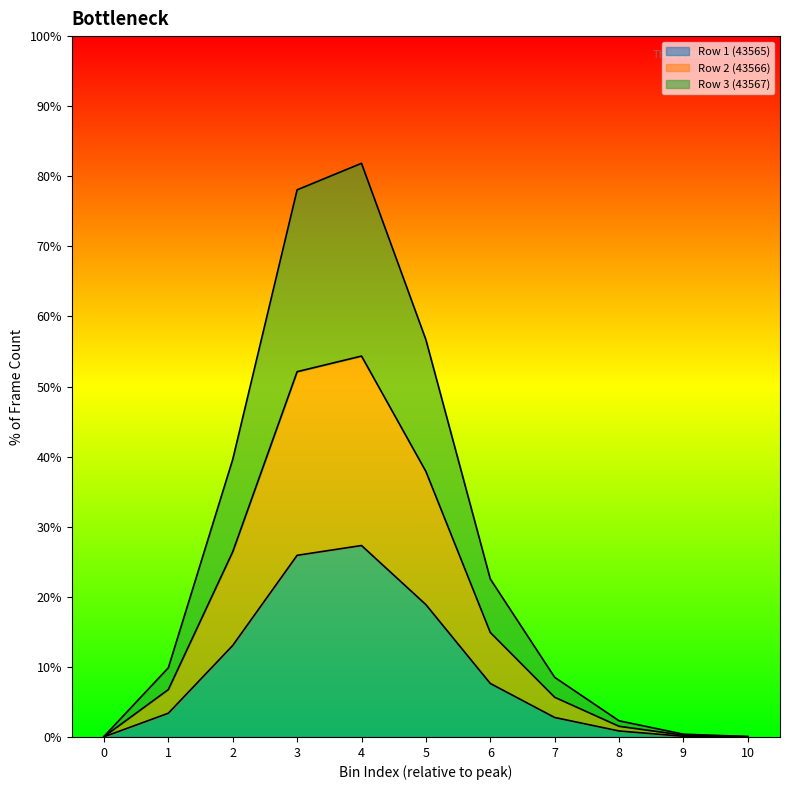

What is the total value across all series at 6?

22.5